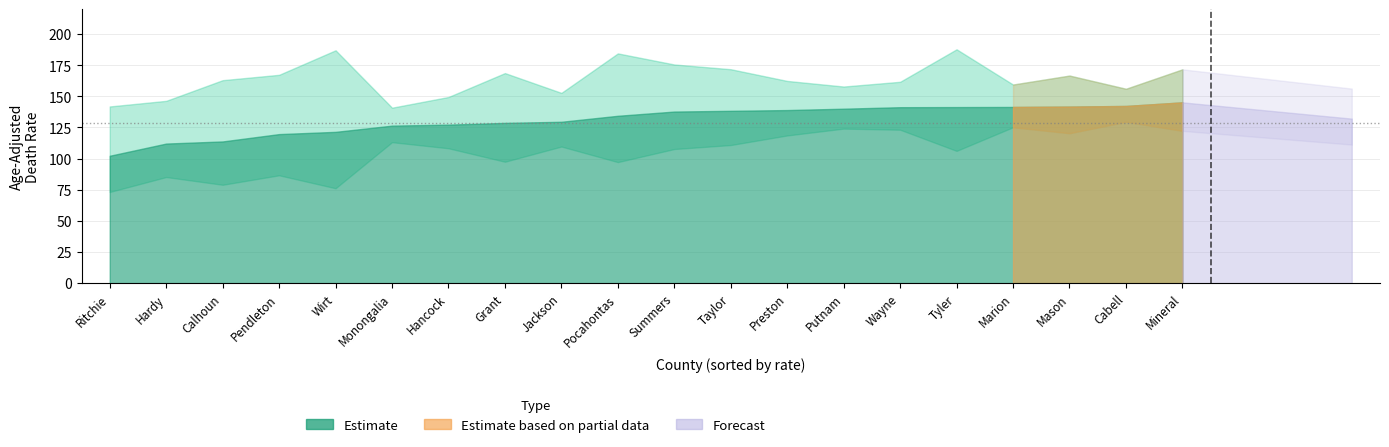

Reading right to left, what are all the values shown in this chart?

Rate: 145.2	142.3	141.8	141.5	141.4	141.3	140.1	139.0	138.4	137.8	134.4	129.6	128.7	127.3	126.5	121.5	119.7	113.8	112.1	102.3
Lower CI: 122.3	129.6	120.4	125.2	106.2	123.2	124.1	118.6	110.9	107.7	97.2	109.7	97.5	108.3	113.2	76.2	86.6	79.0	85.2	73.2
Upper CI: 171.7	156.1	166.7	159.5	187.8	161.7	157.9	162.4	171.8	175.6	184.5	152.8	168.7	149.5	140.9	187.0	167.3	163.0	146.4	141.9